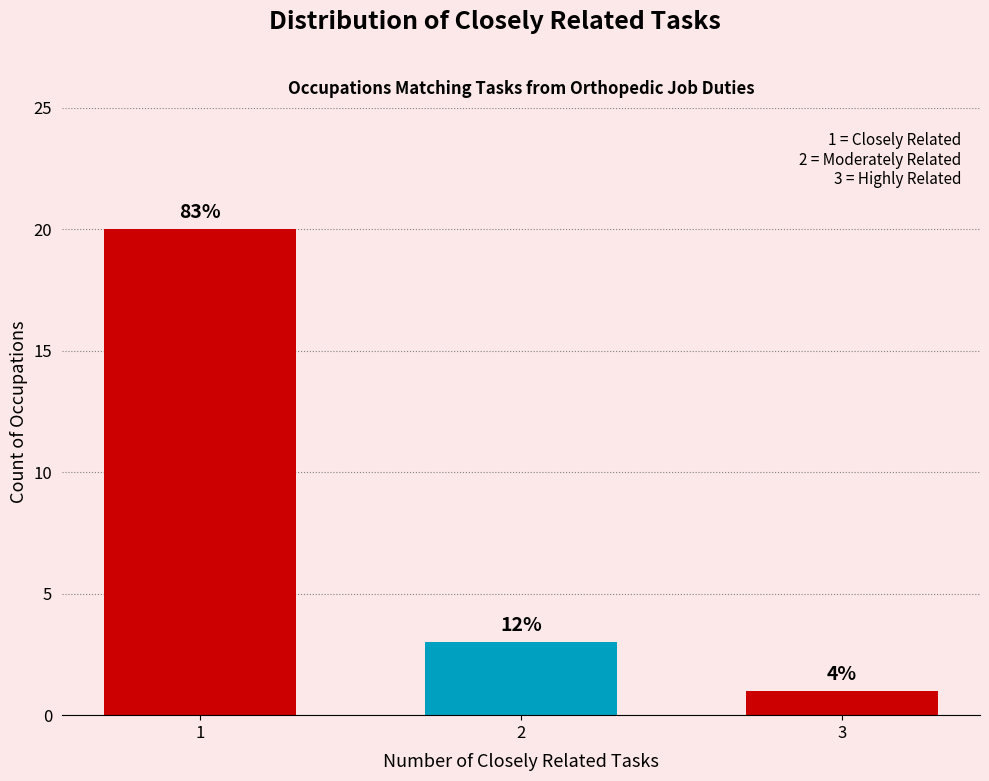

How many bars are there in total?

3